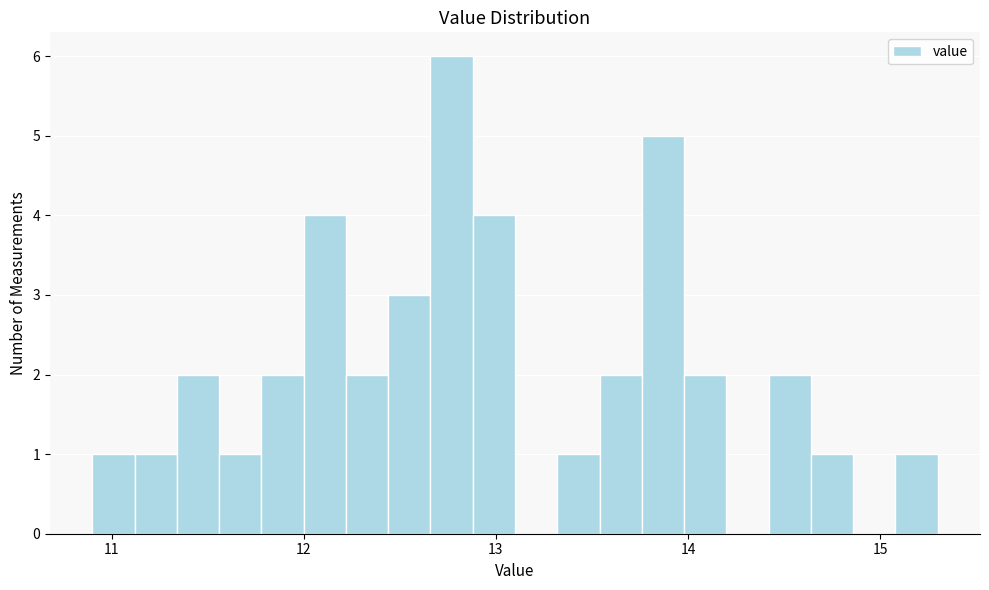

Around what value on the x-axis is the tallest bar? Give the approximate position of its centre, as read against the axis.

12.8